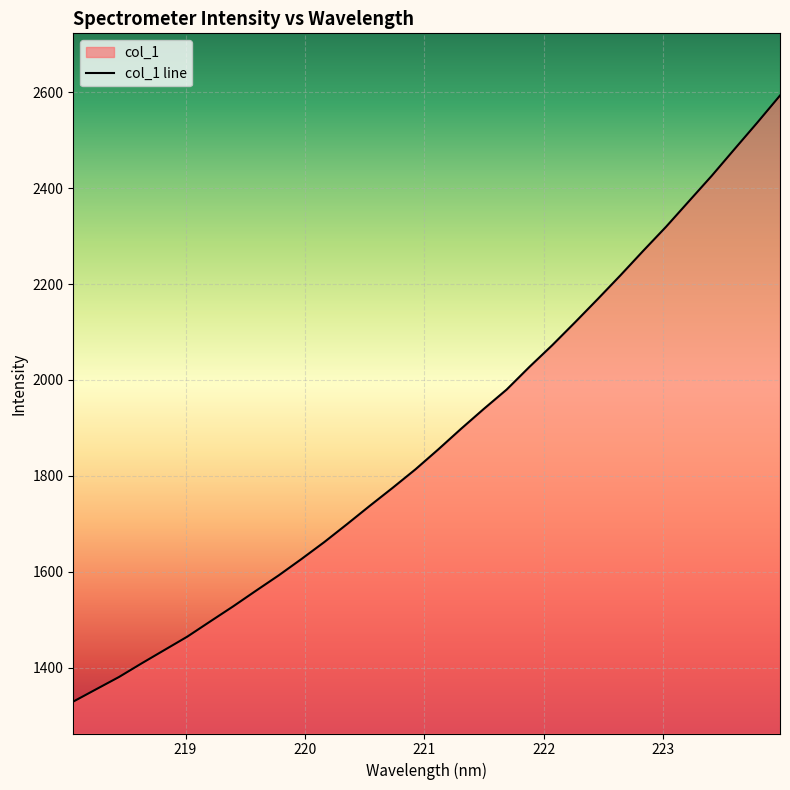

True or false: there are more than 2 points higher than both neighbors.

False